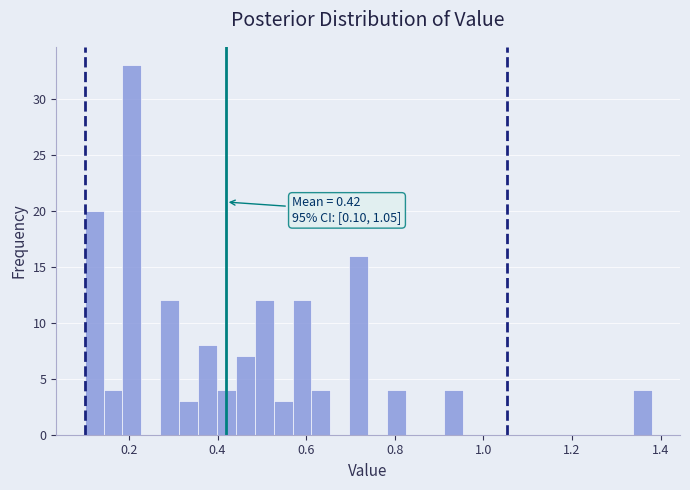

Around what value on the x-axis is the tallest bar? Give the approximate position of its centre, as read against the axis.

0.20